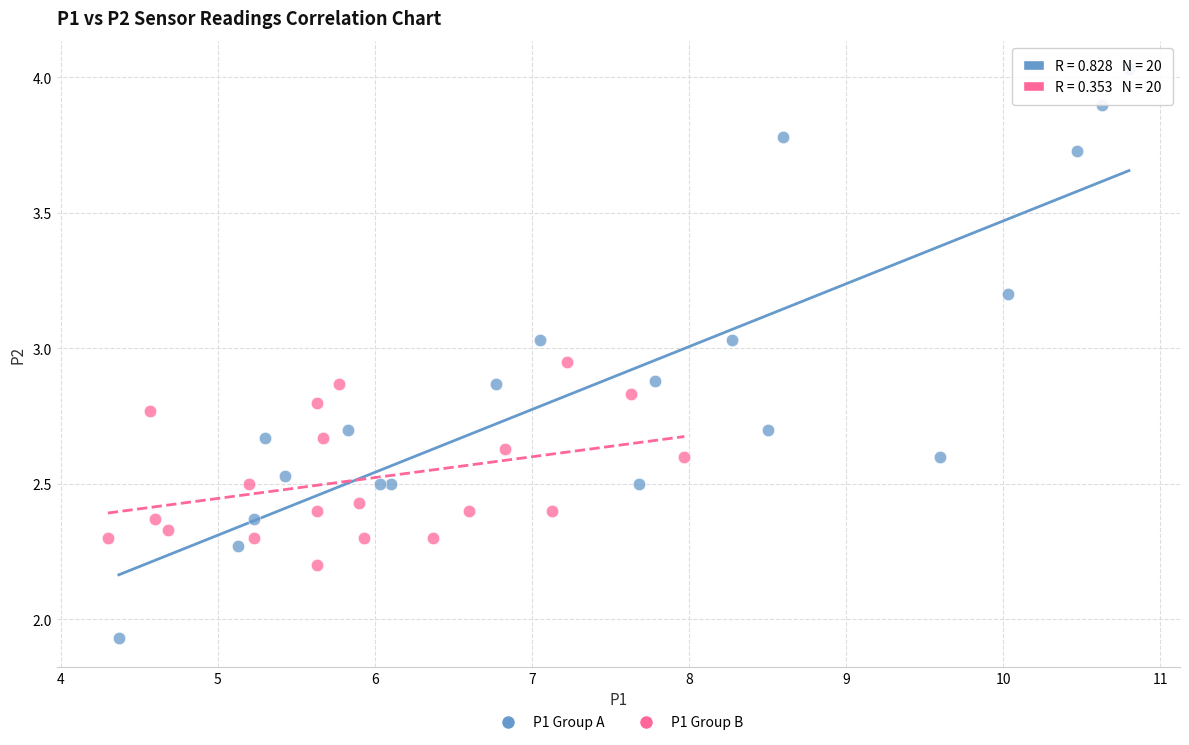

Which series contains the highest Y value?

P1 Group A